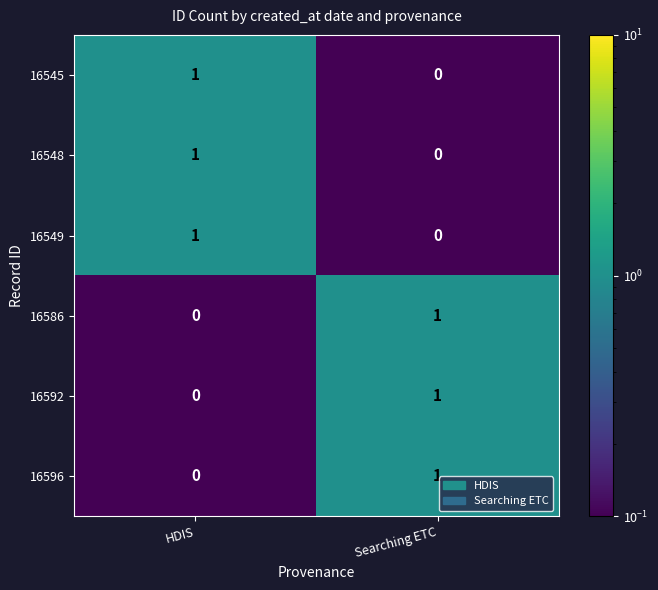

What is the minimum value shown in the chart?

0